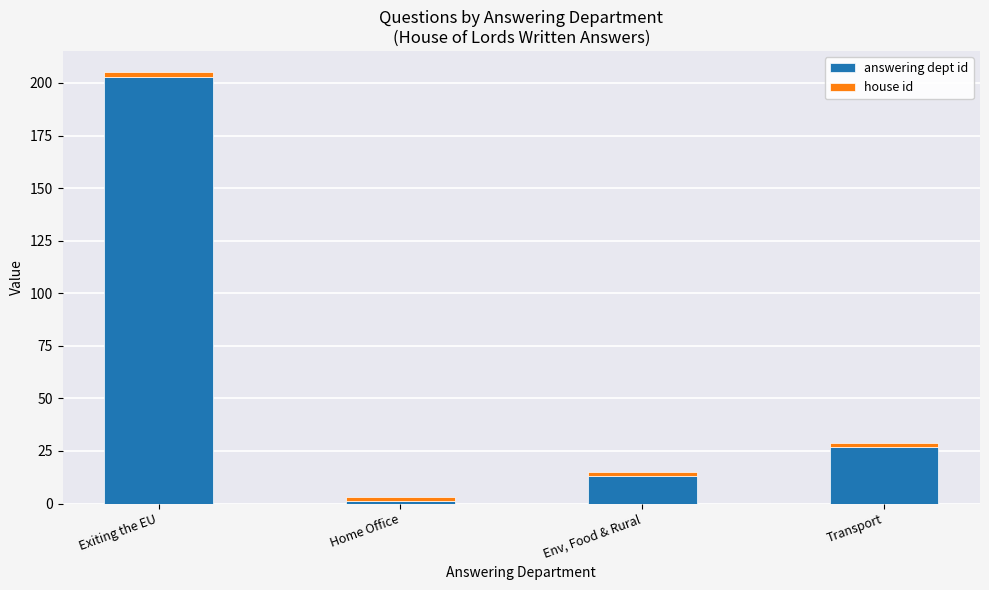

List the labels in order of answering dept id value, smallest first.

Home Office, Env, Food & Rural, Transport, Exiting the EU